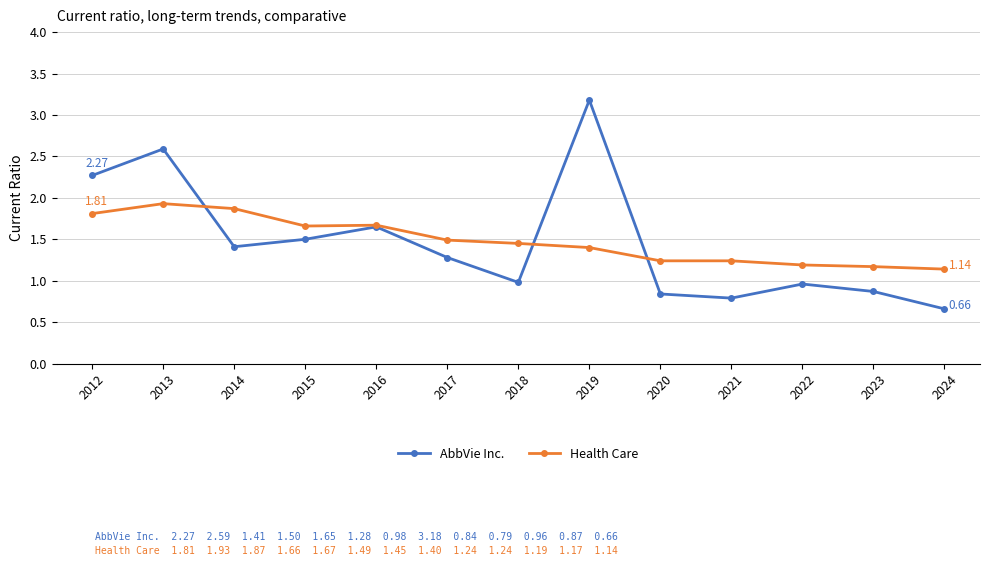

Which series has the largest range (max minus min)?

AbbVie Inc.